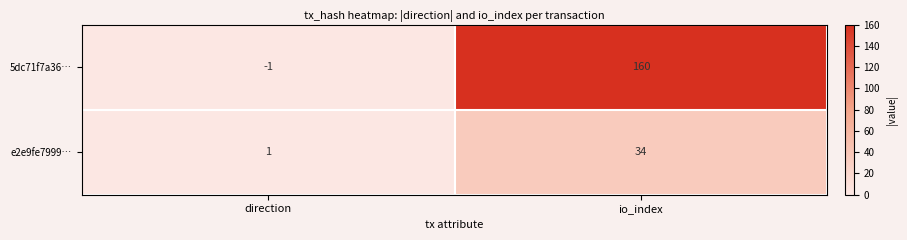

List the series in order of their peak value, lowest first.

e2e9fe7999…, 5dc71f7a36…